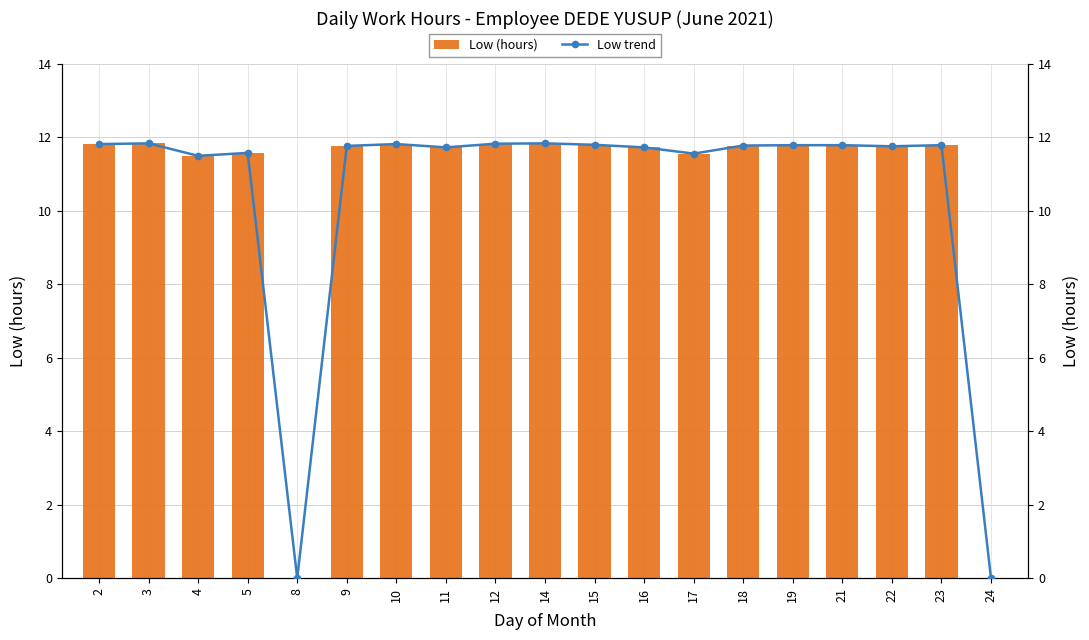

Is it true that Low (hours) equals 18.4 at 19?

False